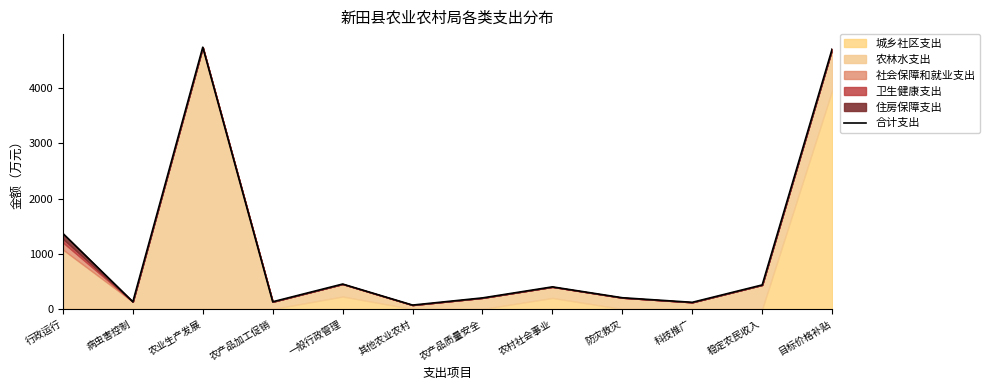

What is the change in value from 其他农业农村 to 目标价格补贴?

+4639.0